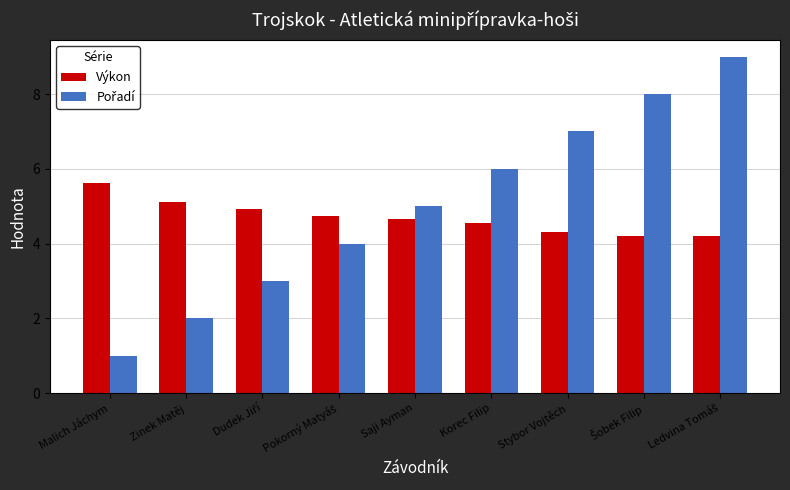

What is the spread (max minus min) of values at Malich Jáchym?

4.6